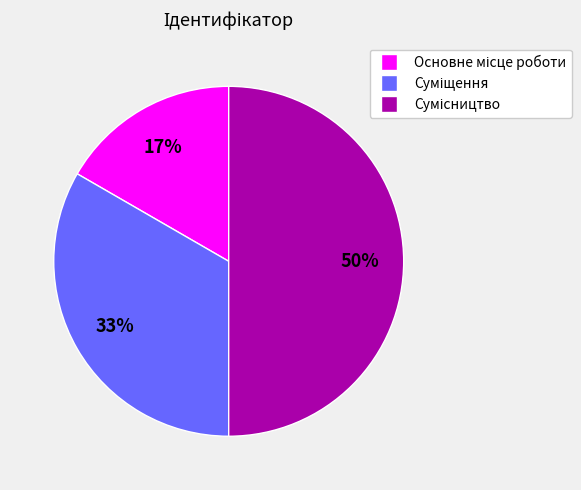

To the nearest percent, what is the average slice percentage?

33%